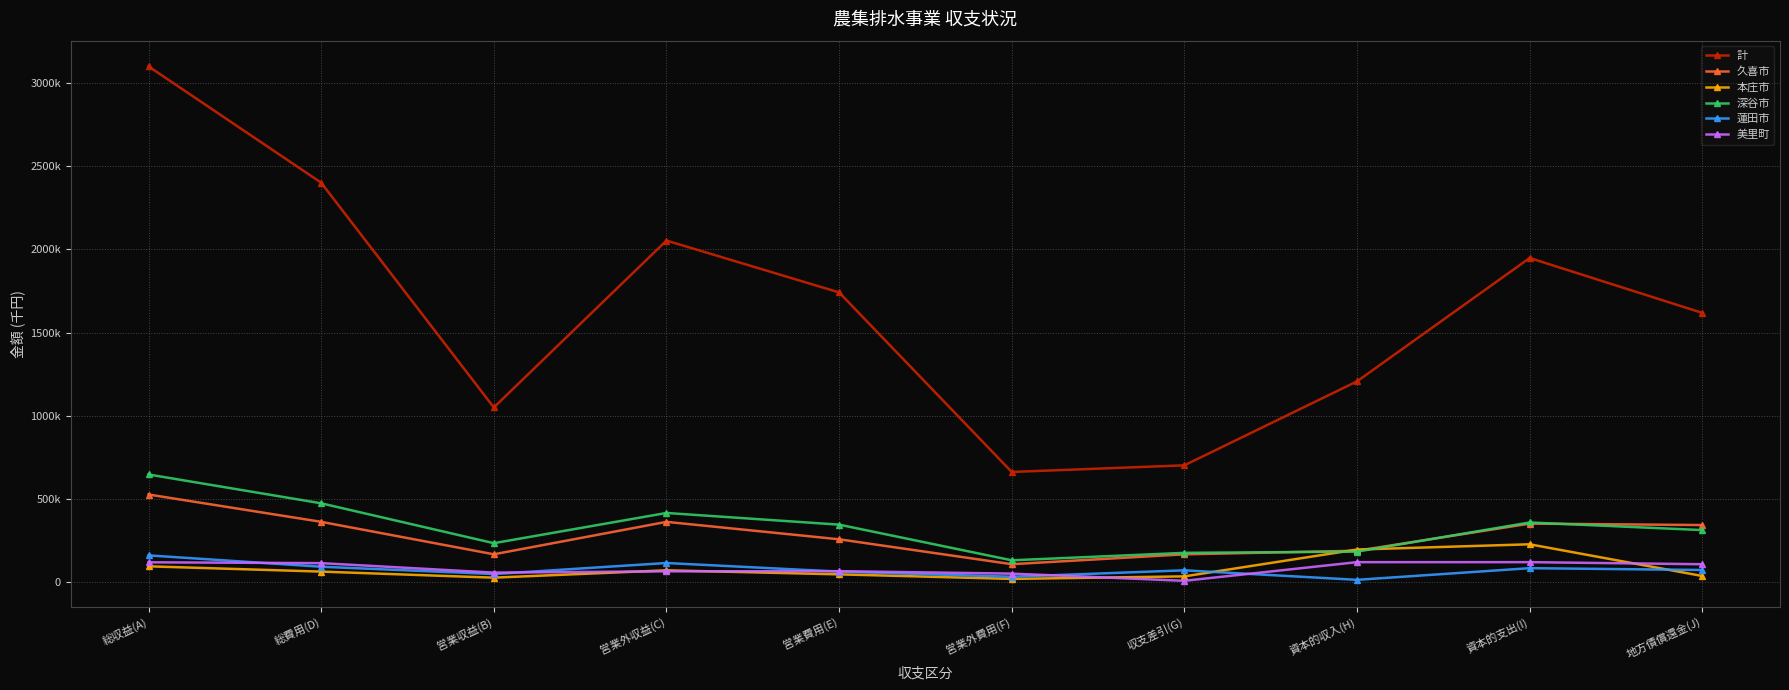

List the labels in order of 計 value, smallest first.

営業外費用(F), 収支差引(G), 営業収益(B), 資本的収入(H), 地方債償還金(J), 営業費用(E), 資本的支出(I), 営業外収益(C), 総費用(D), 総収益(A)